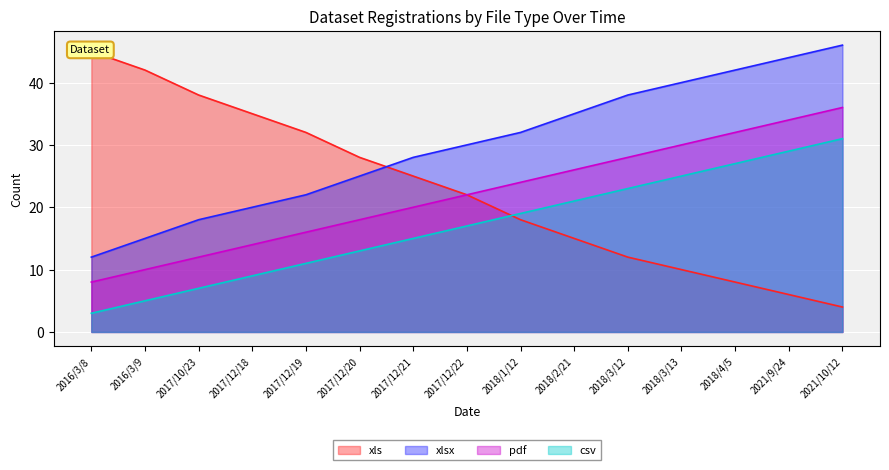

Between 2018/2/21 and 2021/9/24, which is larger?

2018/2/21